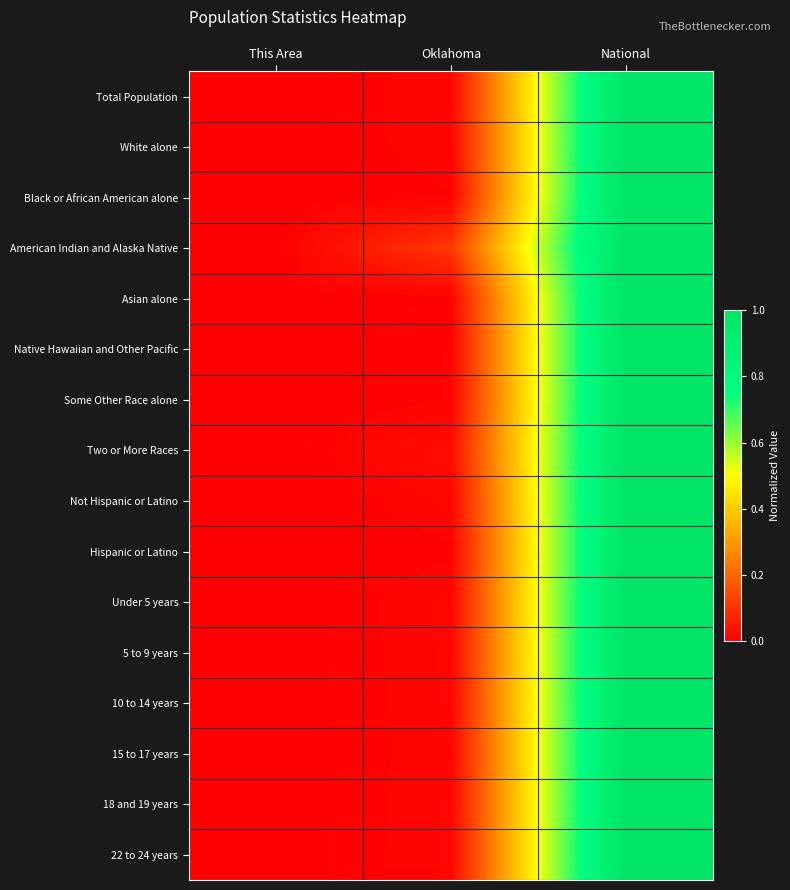

Which category has the lowest value across all series?

This Area